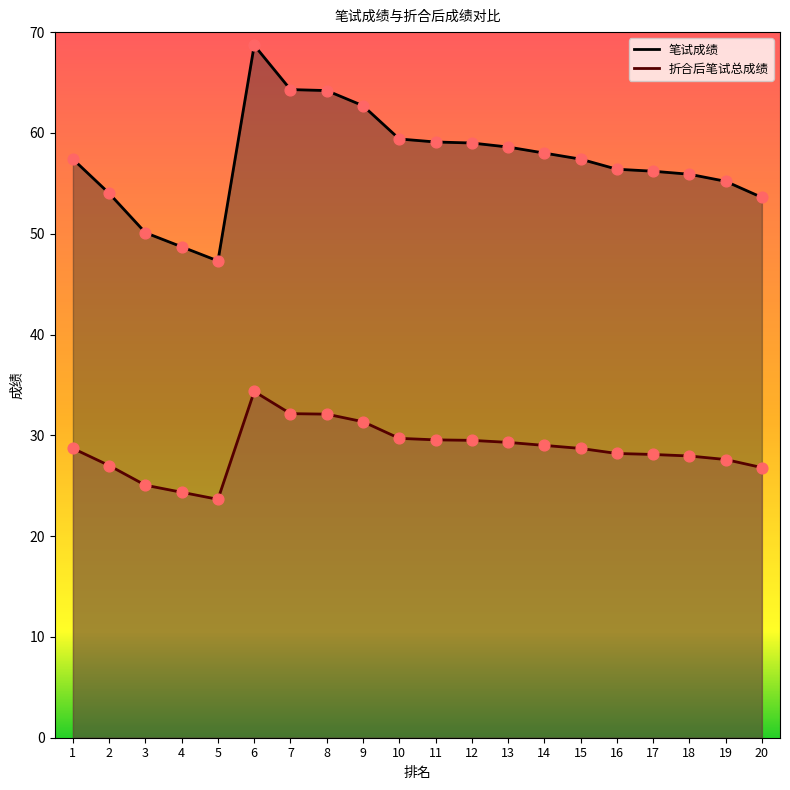

Which series reaches the maximum Y coordinate?

笔试成绩